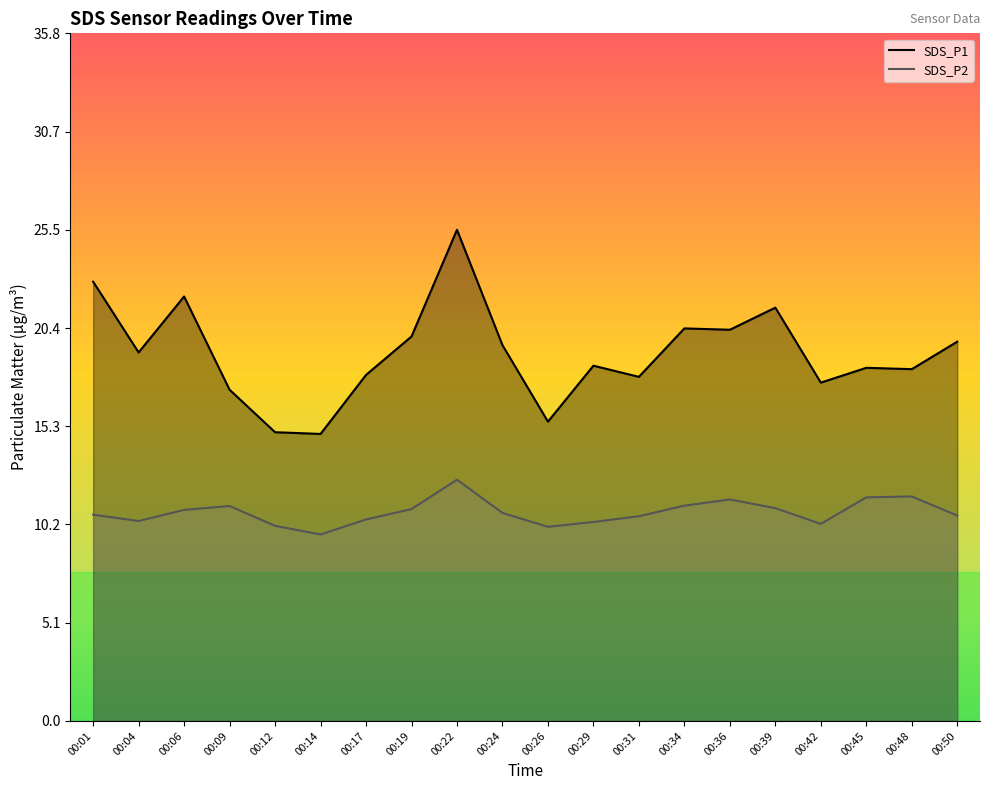

What are all the series names shown in the legend?

SDS_P1, SDS_P2